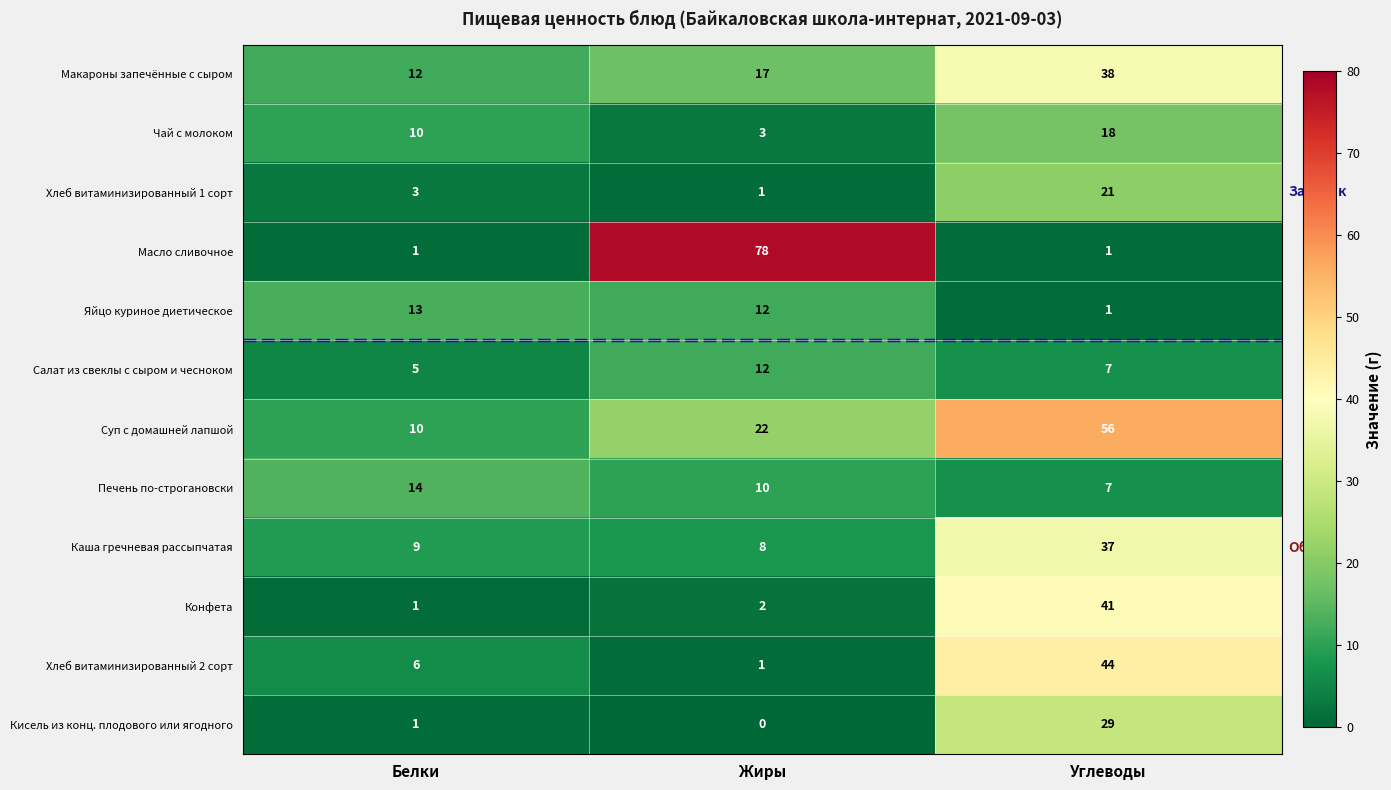

List the labels in order of Хлеб витаминизированный 2 сорт value, largest first.

Углеводы, Белки, Жиры